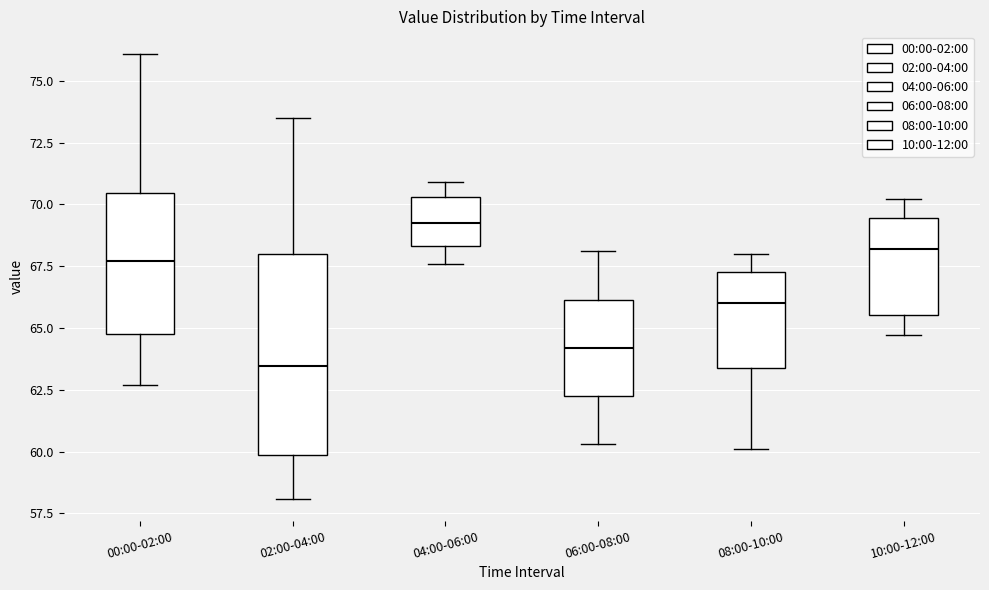

Where does the median line of the box for 04:00-06:00 sit on the y-axis? The values are not printed on the chart, so give them approximately, as read against the axis.

69.5